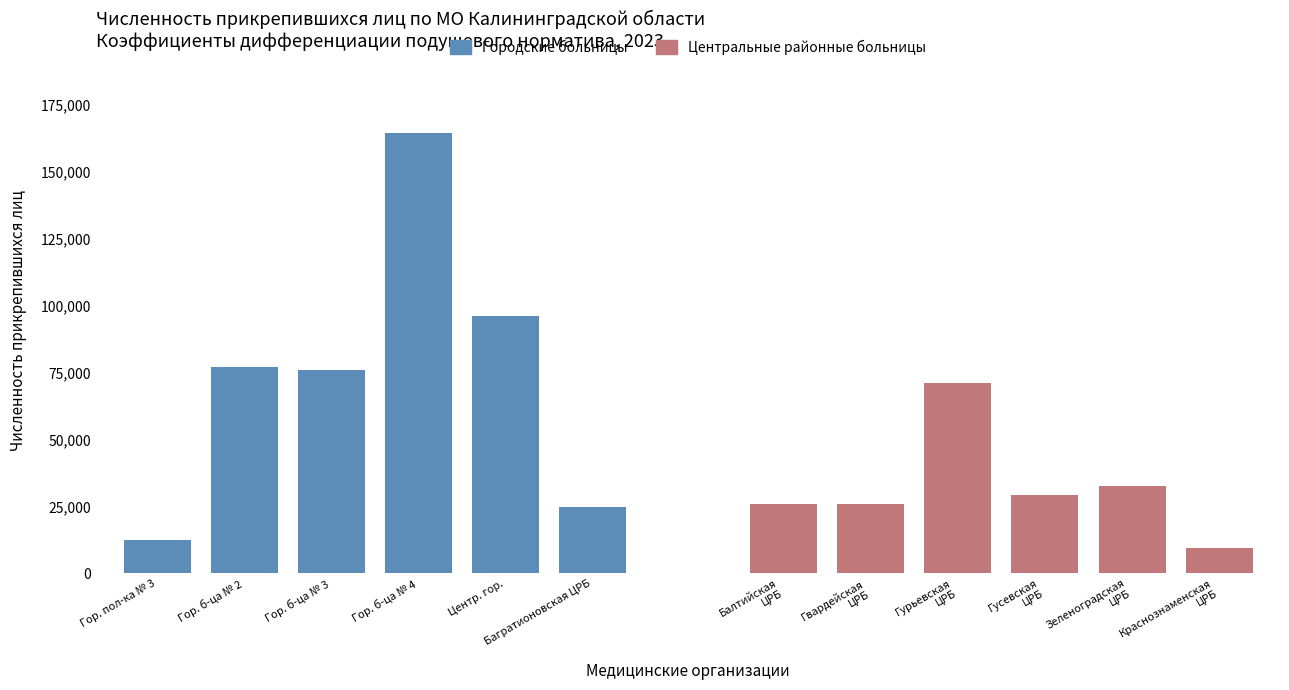

Rank the series by their average value, from highest to lowest.

Городские больницы, Центральные районные больницы